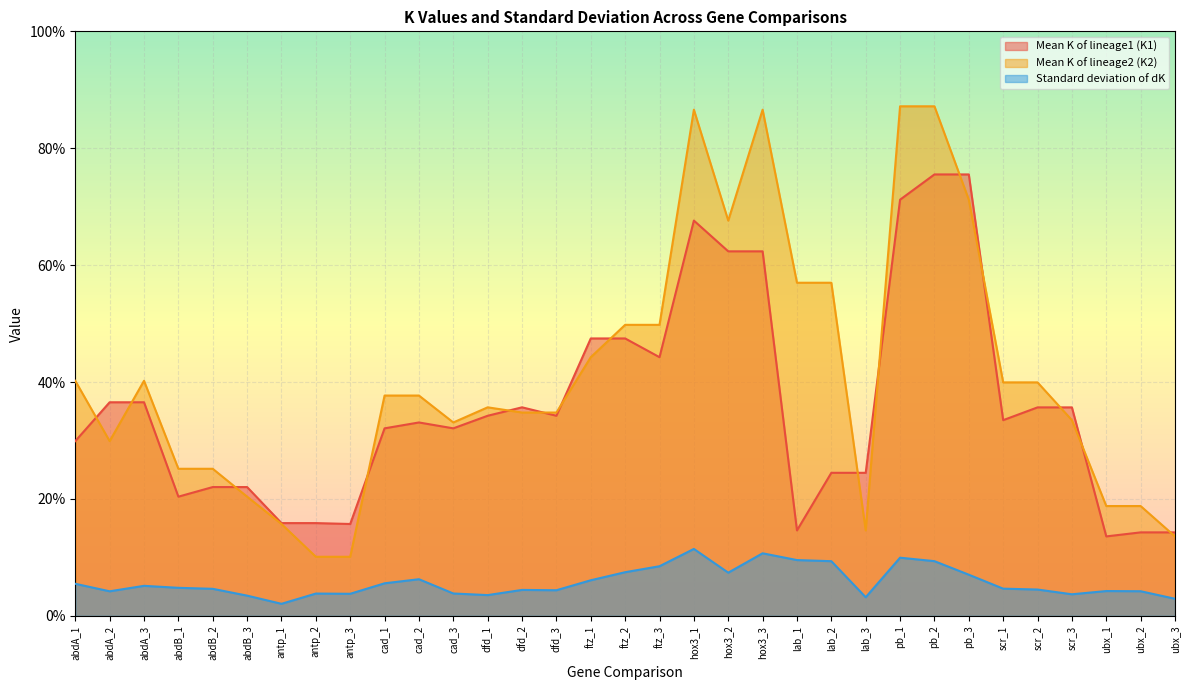

How many series are shown in this chart?

3